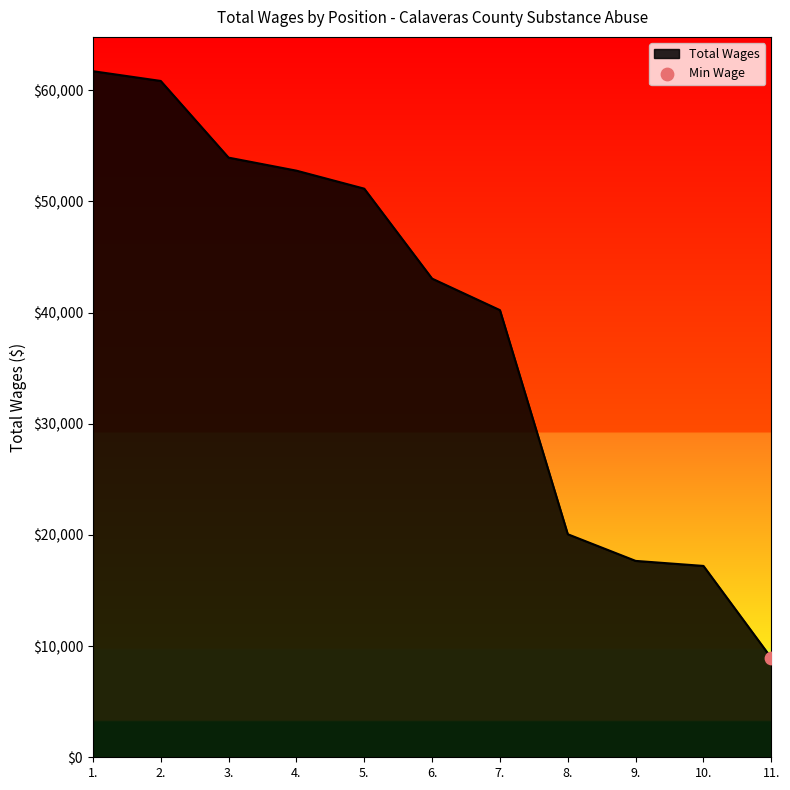

What is the ratio of the value at 7. to the value at 10.?

2.3